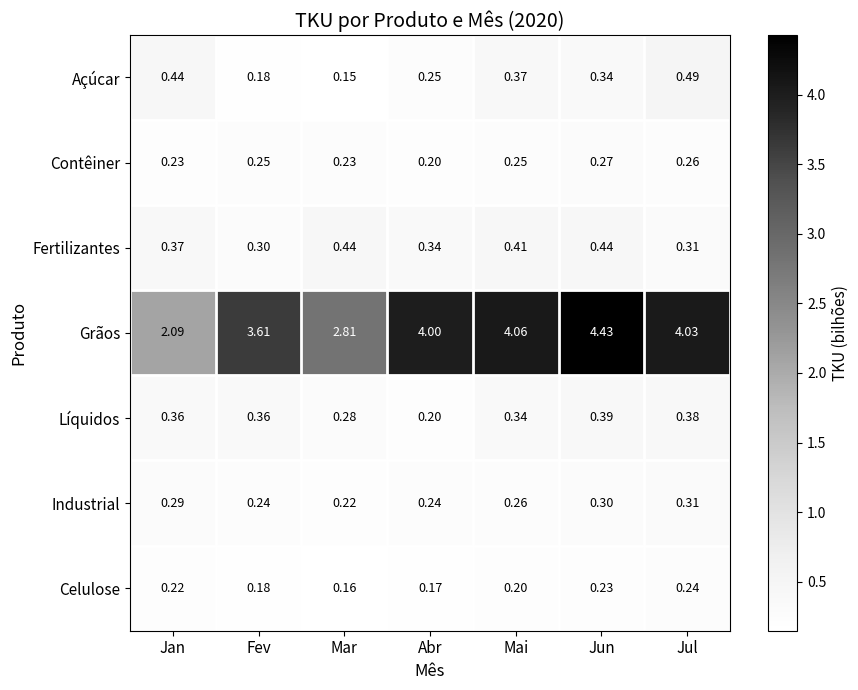

At which category does the chart reach its minimum across all series?

Mar